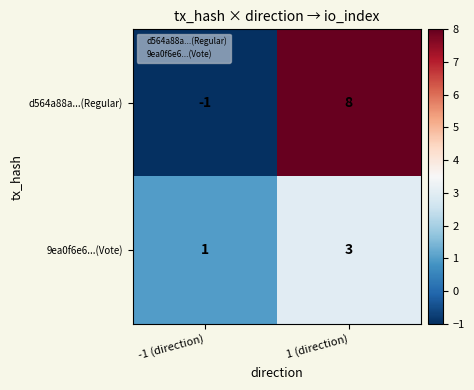

Which series has the widest spread of values?

d564a88a...(Regular)